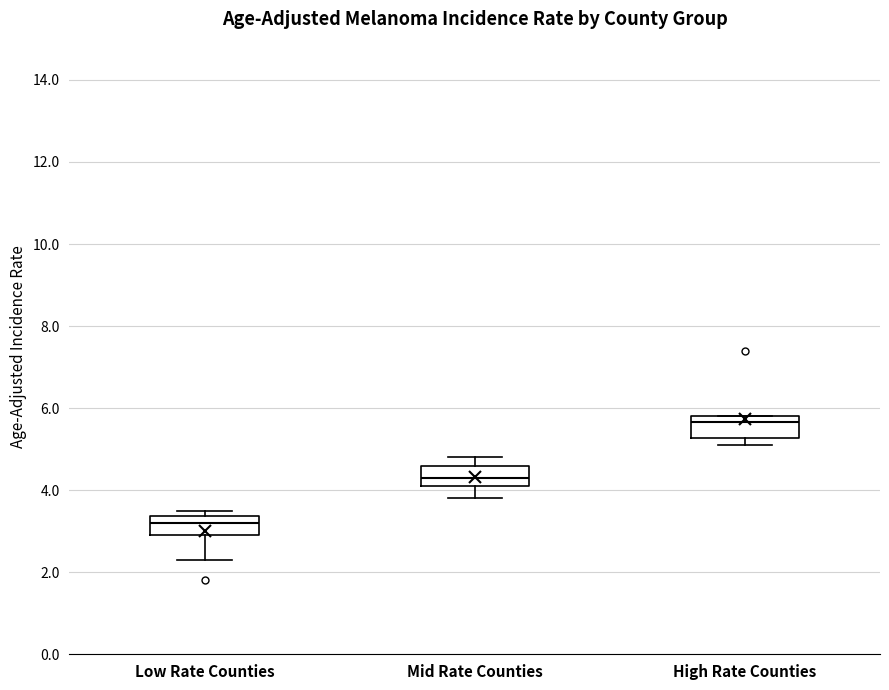

Which box has the lowest median line?

Low Rate Counties